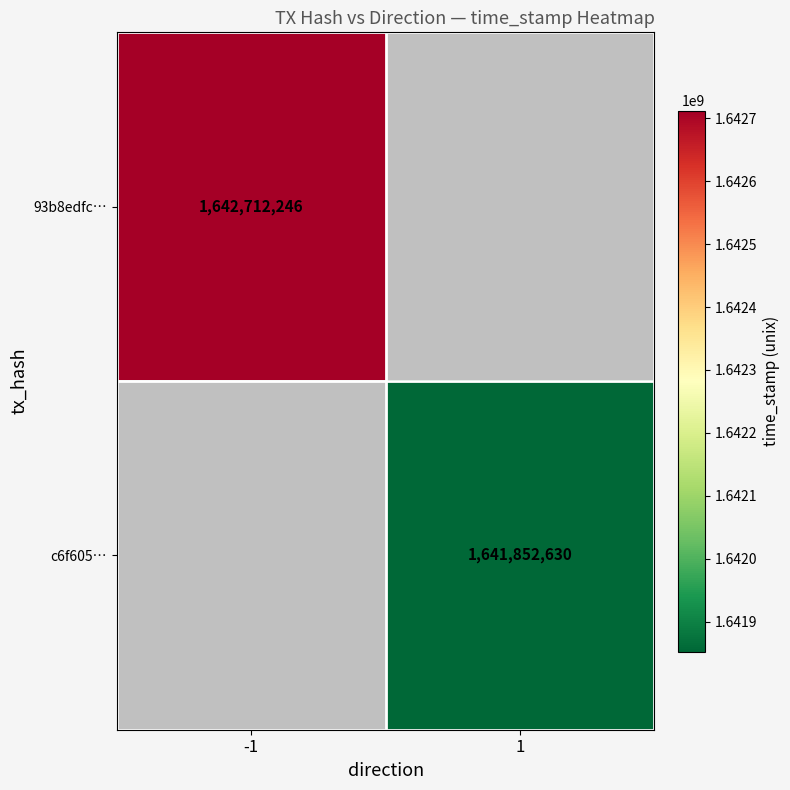

Is it true that 93b8edfc… equals 1642712246 at -1?

True